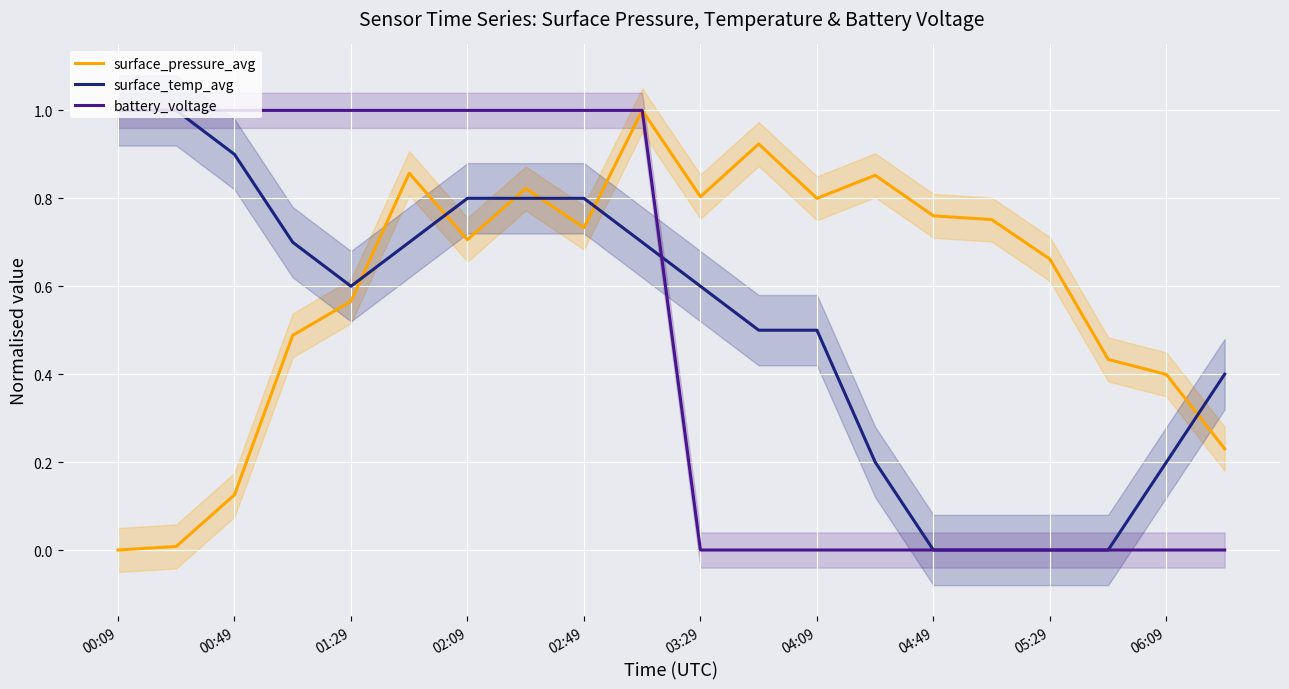

True or false: battery_voltage and surface_temp_avg cross at least once.

True